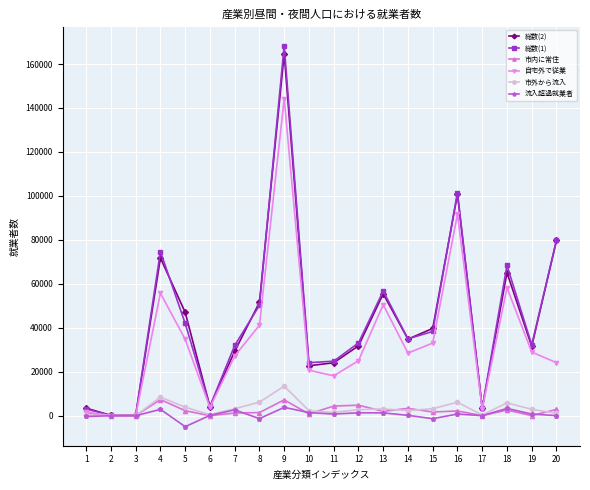

What is the maximum value shown in the chart?

168384